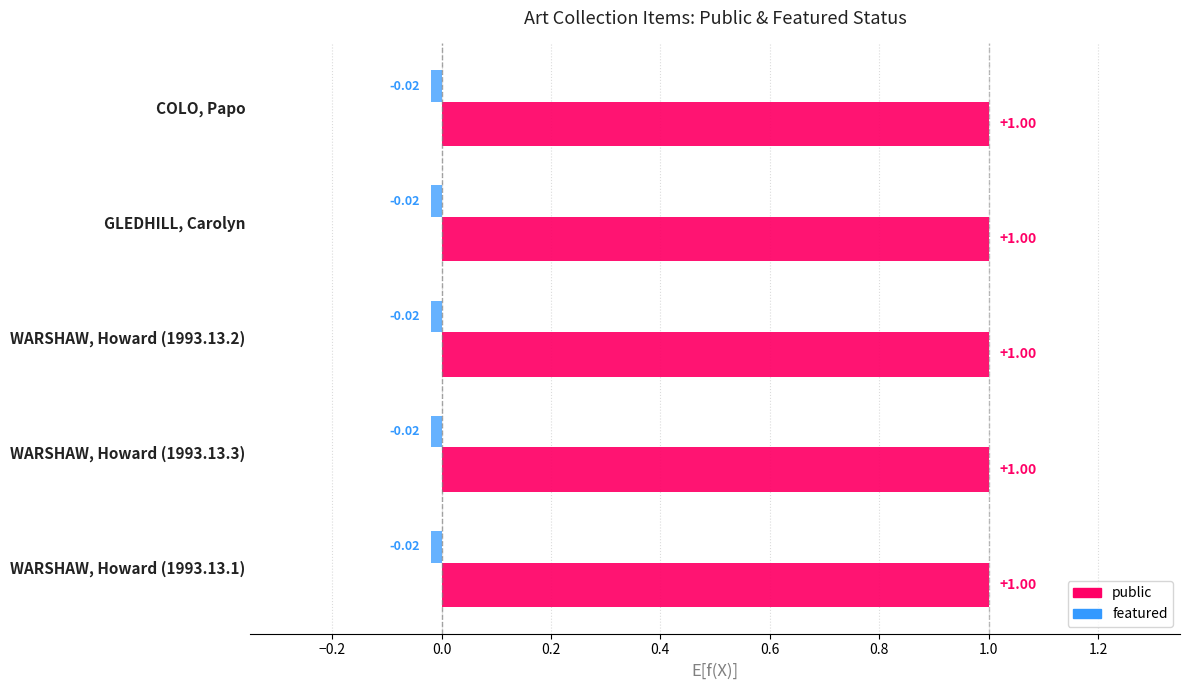

What is the value of the public bar at the 4th from the left?

1